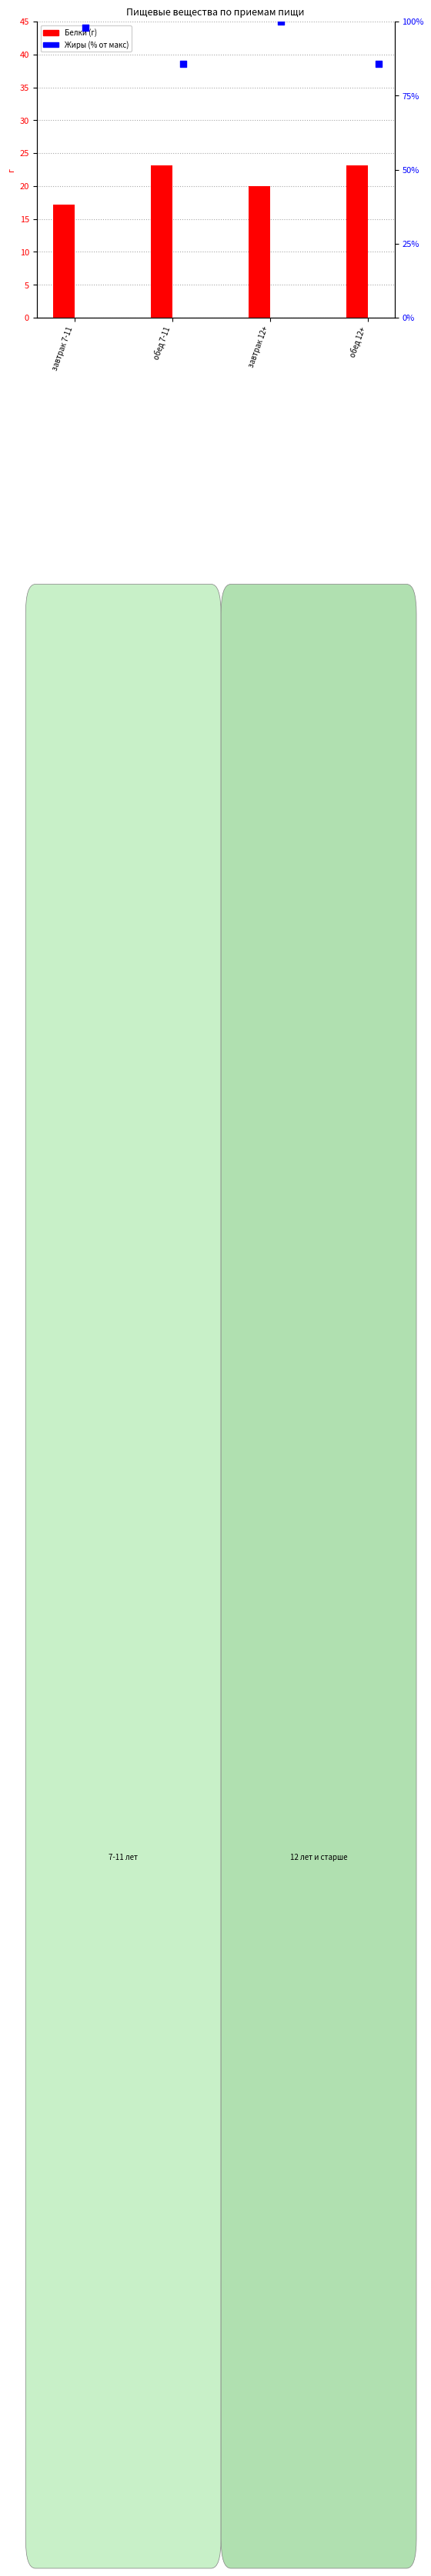

What are all the series names shown in the legend?

Белки, Жиры (% макс)